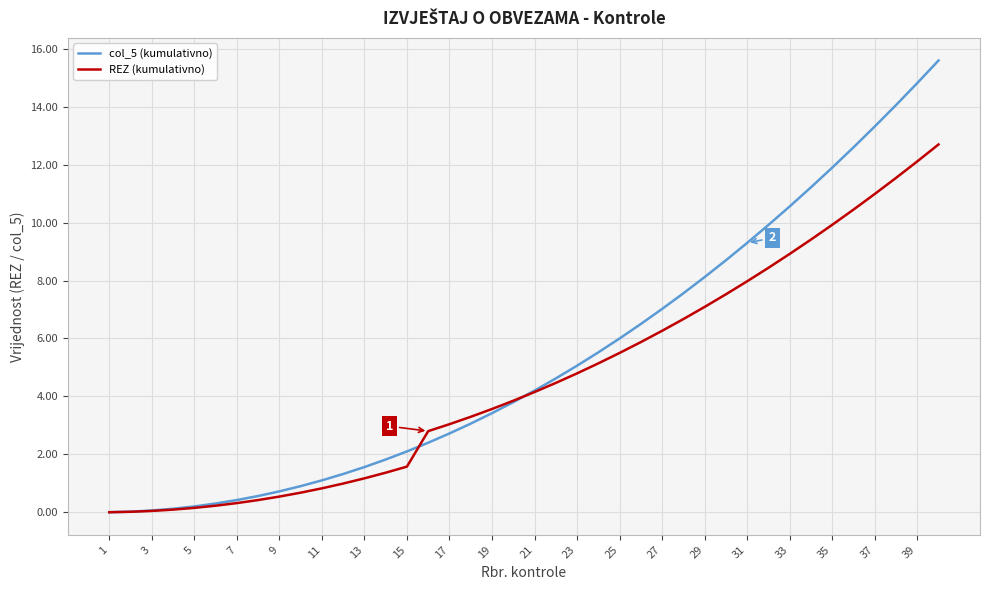

What are all the series names shown in the legend?

col_5 (kumulativno), REZ (kumulativno)